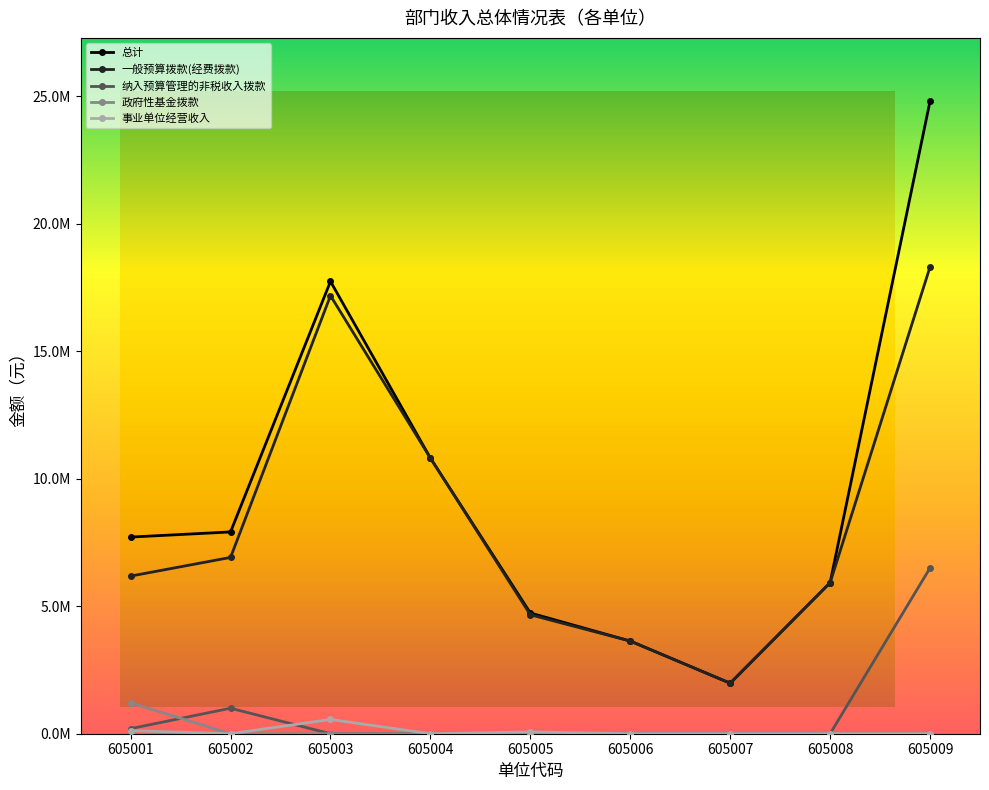

What are all the series names shown in the legend?

总计, 一般预算拨款(经费拨款), 纳入预算管理的非税收入拨款, 政府性基金拨款, 事业单位经营收入